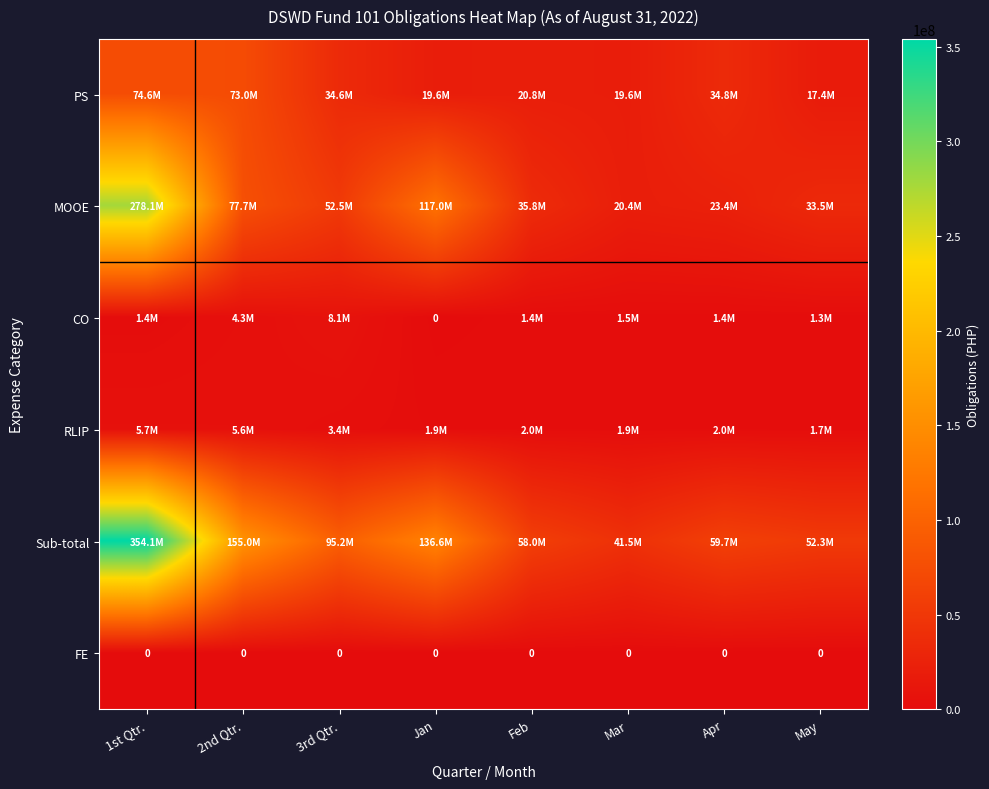

At which category does the chart reach its peak across all series?

1st Qtr.